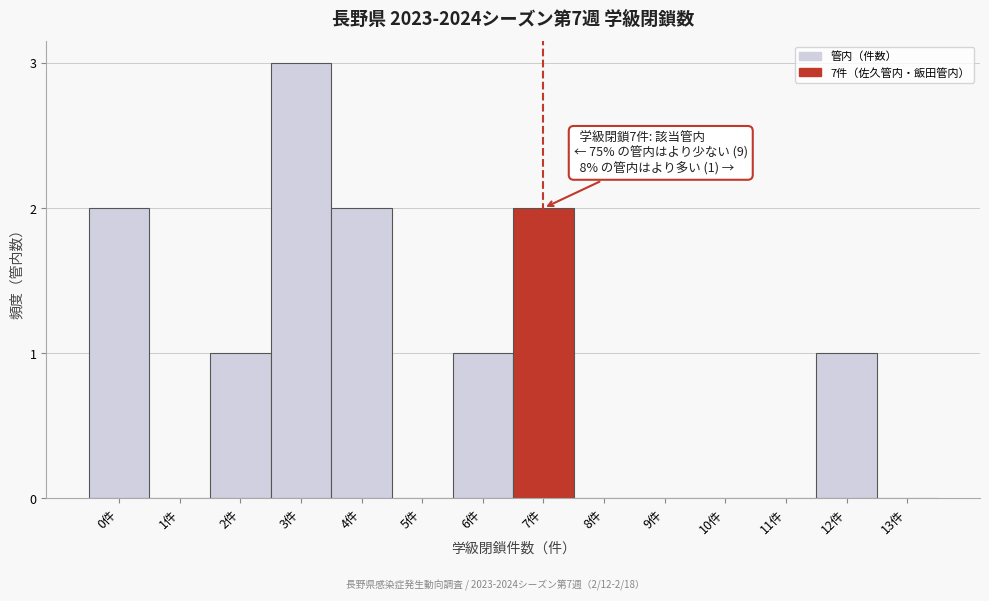

Reading left to right, extract all data points from this chart.

0件=2	1件=0	2件=1	3件=3	4件=2	5件=0	6件=1	7件=2	8件=0	9件=0	10件=0	11件=0	12件=1	13件=0